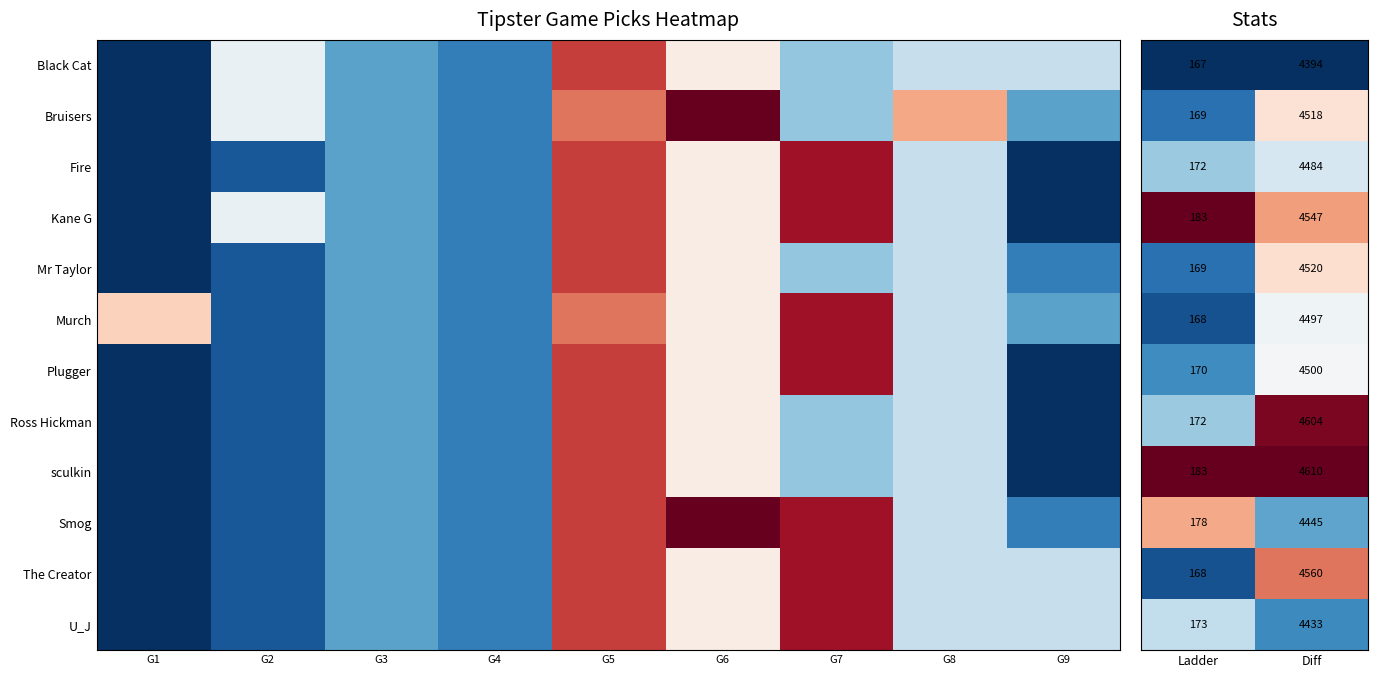

Rank the series by their maximum value, from highest to lowest.

Kane G, sculkin, Ross Hickman, The Creator, Smog, Mr Taylor, Bruisers, Plugger, Murch, Fire, U_J, Black Cat